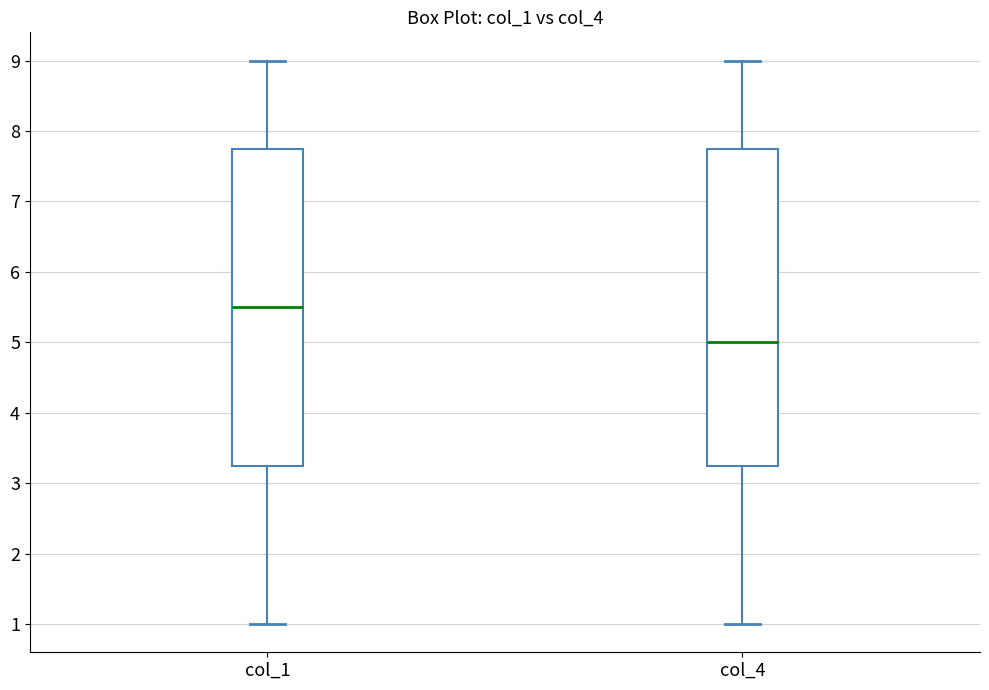

Which box's median line is the lowest?

col_4